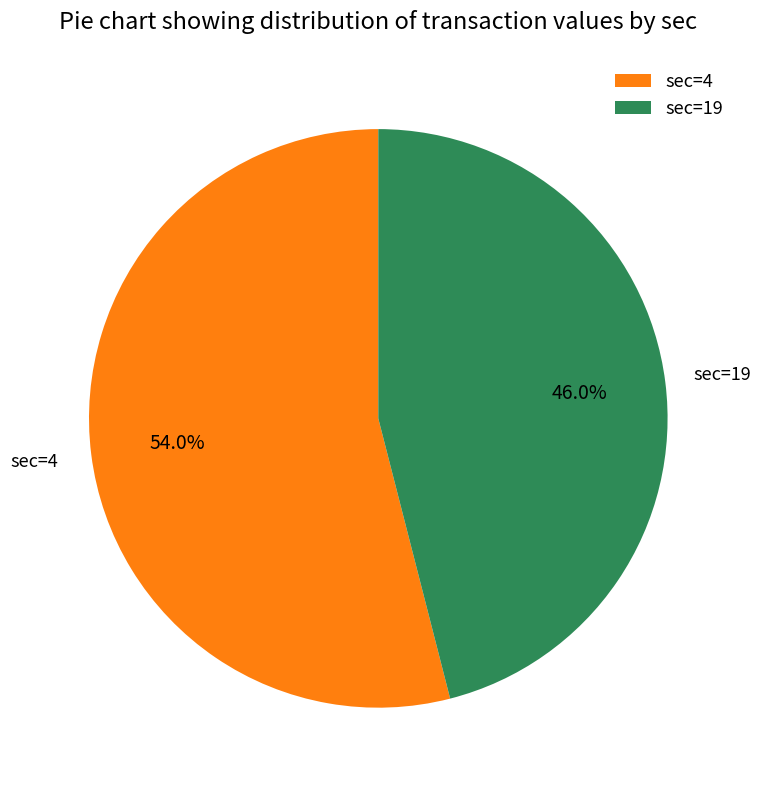

Between sec=4 and sec=19, which is larger?

sec=4